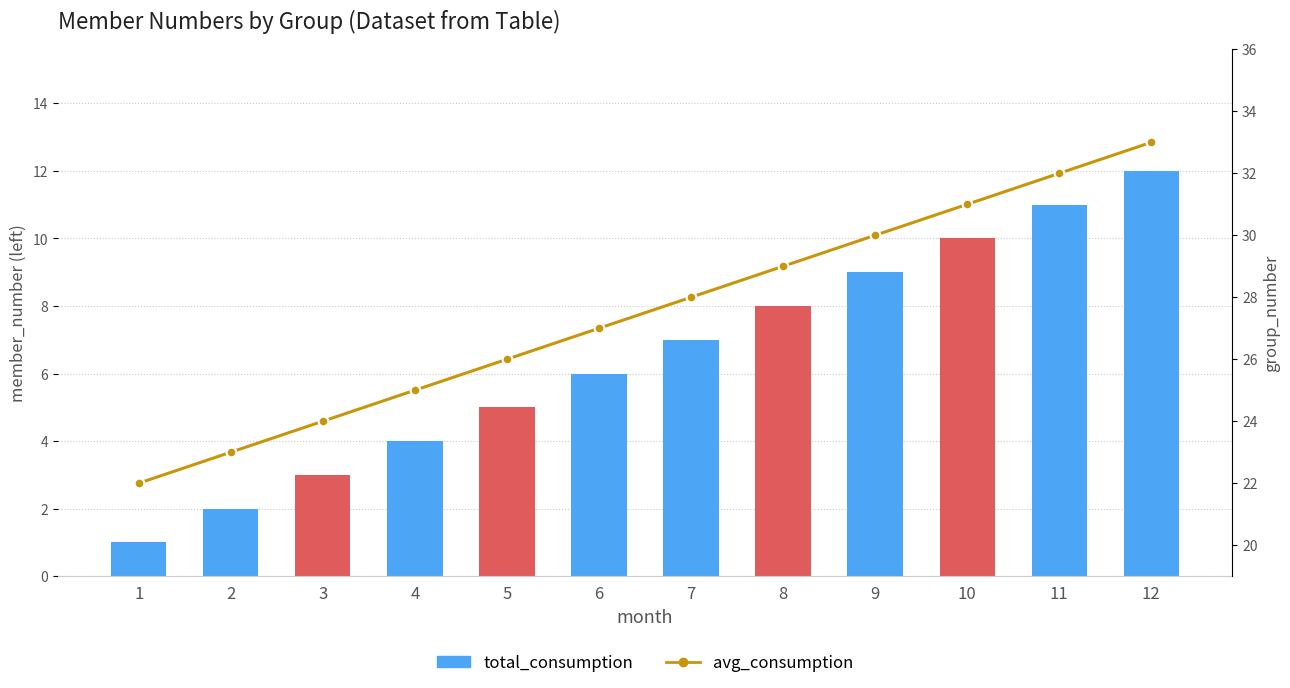

Is it true that the value at 3 is 16?

False